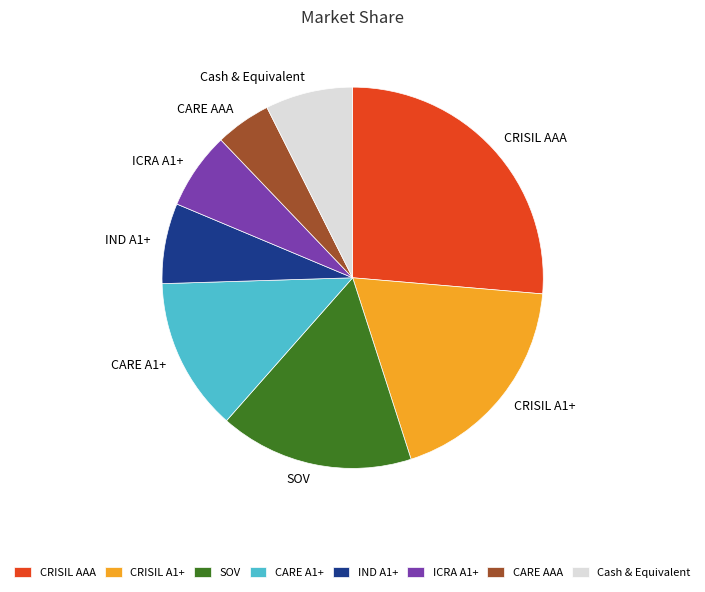

Is the sum of ICRA A1+ and CARE AAA greater than half?

No